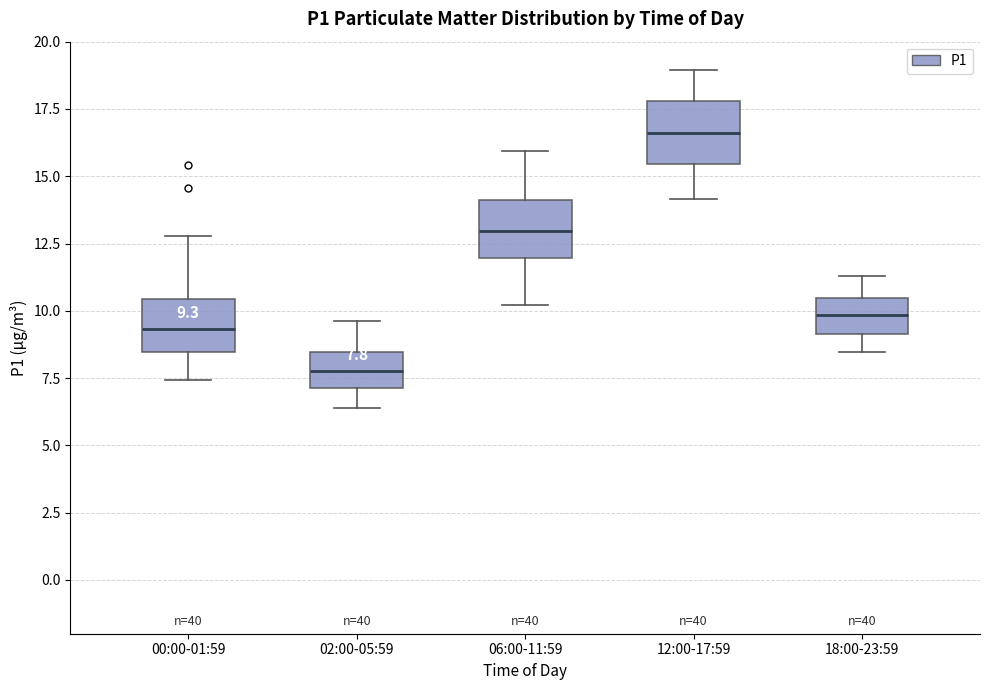

Which box has the highest median line?

12:00-17:59